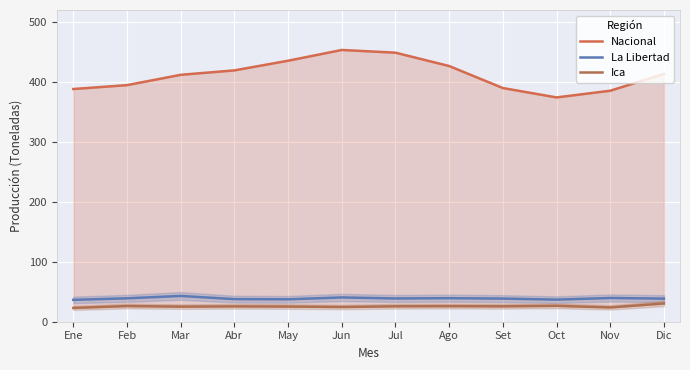

What position from the right is Abr?

9